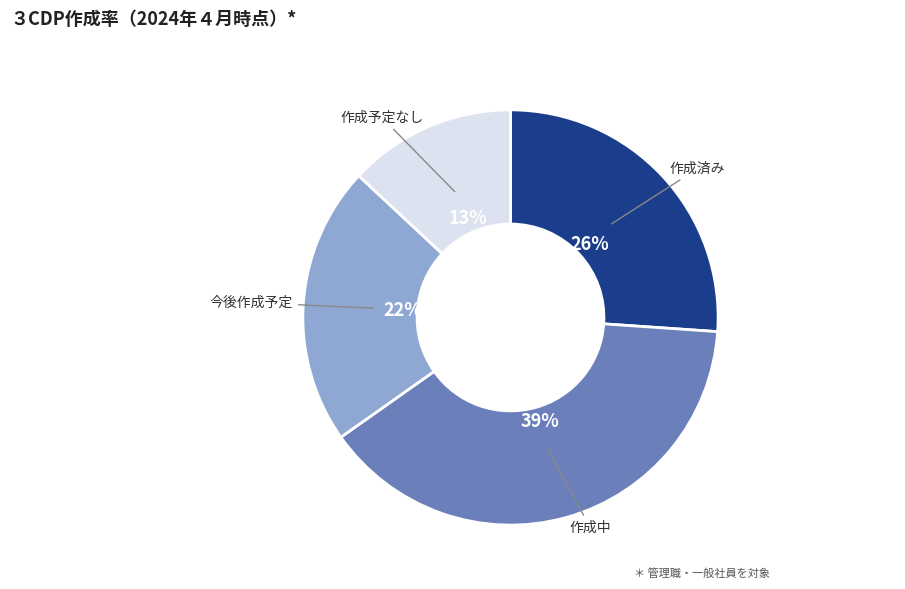

To the nearest percent, what is the average slice percentage?

25%